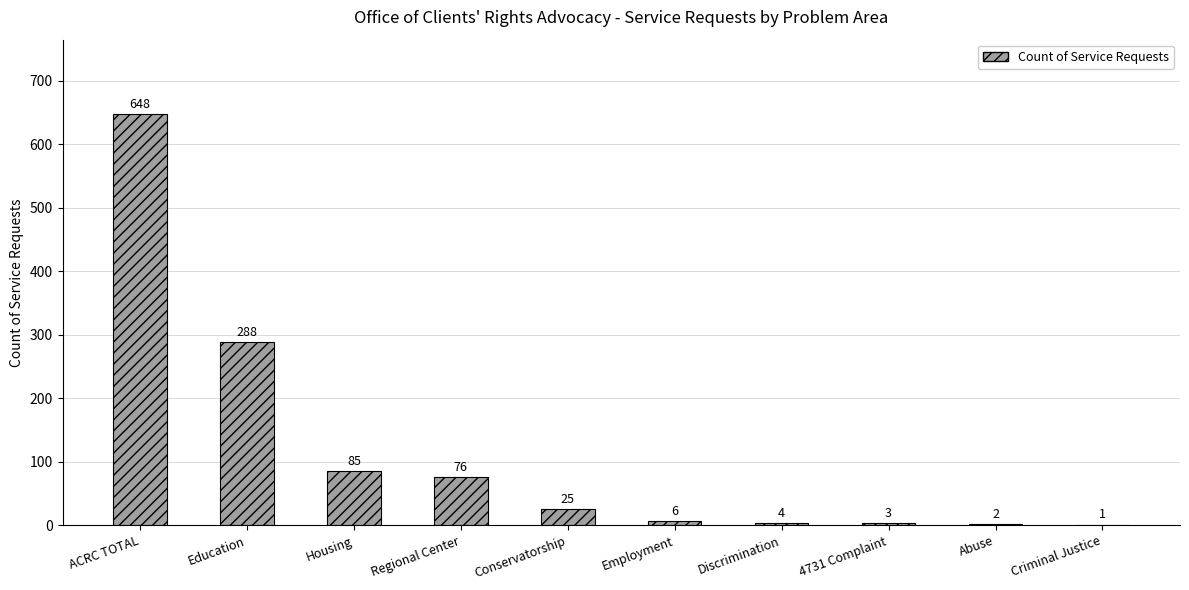

What value does the data have at Discrimination?

4